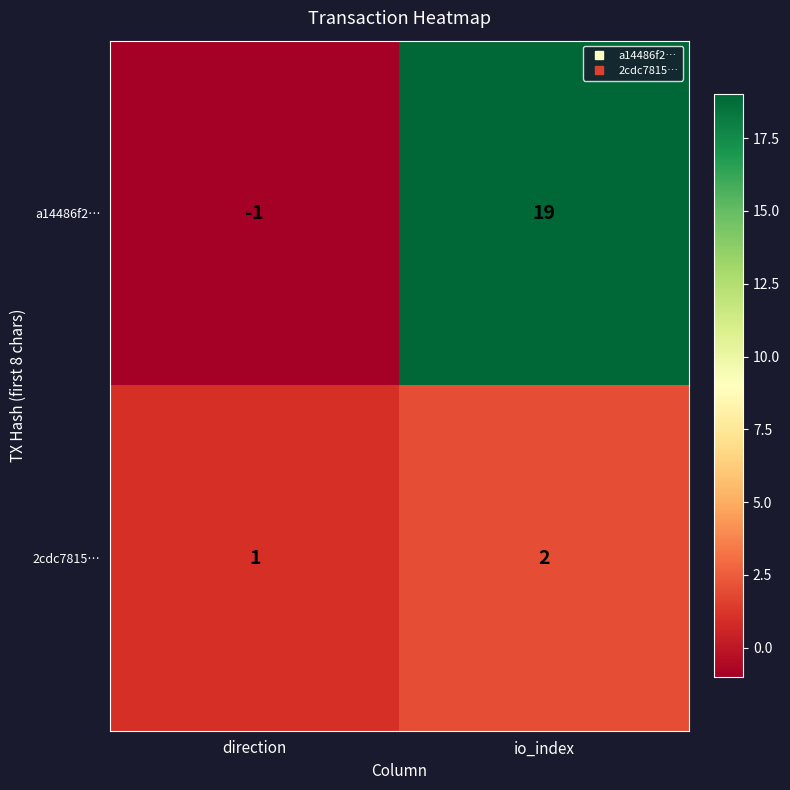

Which series has the largest total across all categories?

a14486f2…